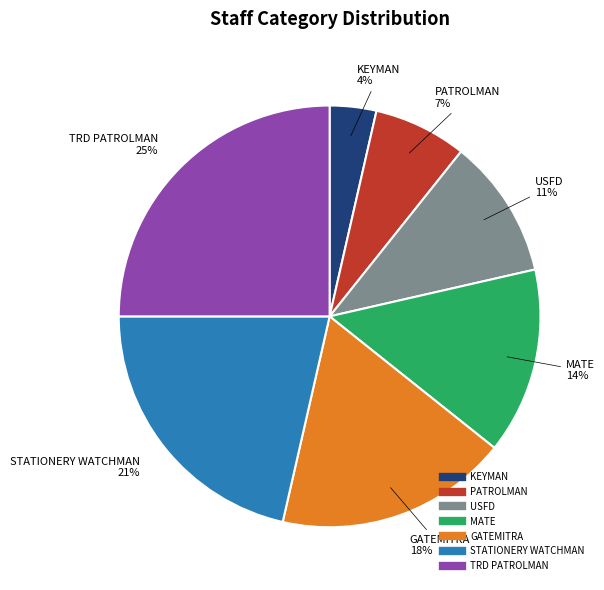

Is there any slice that represents more than half of the pie?

No